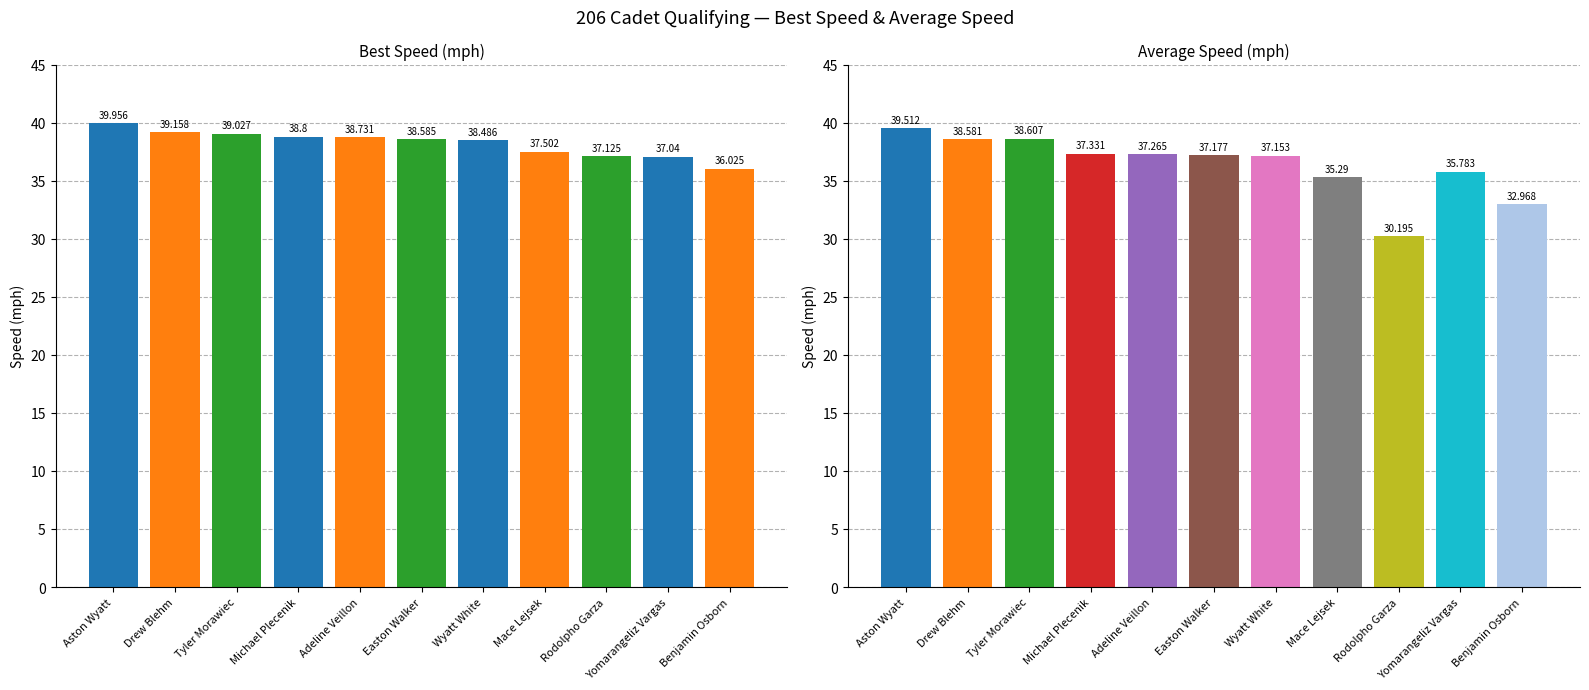

What is the spread (max minus min) of values at Easton Walker?

1.4